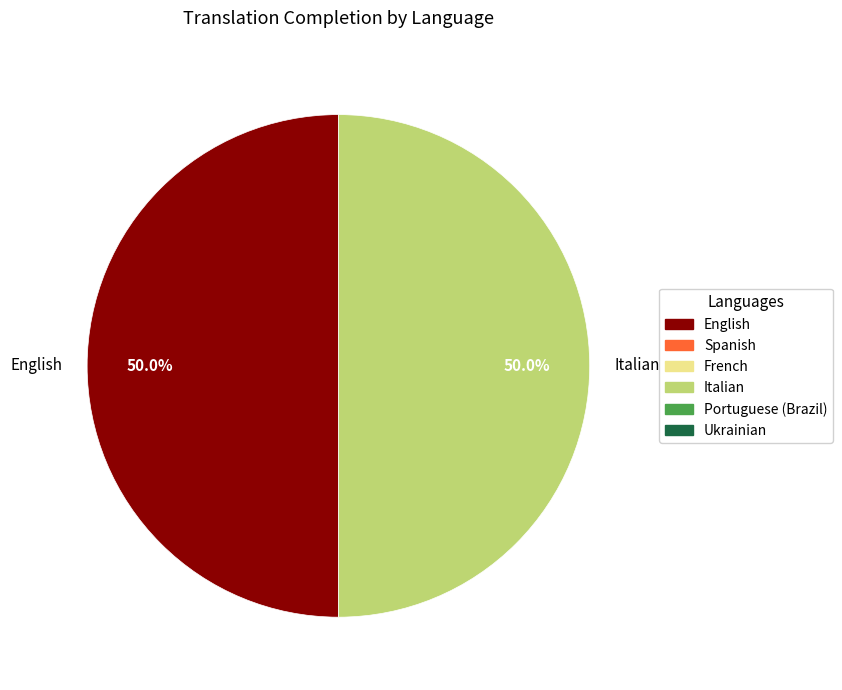

Approximately how many times larger is the value at English compared to Italian?

1.0